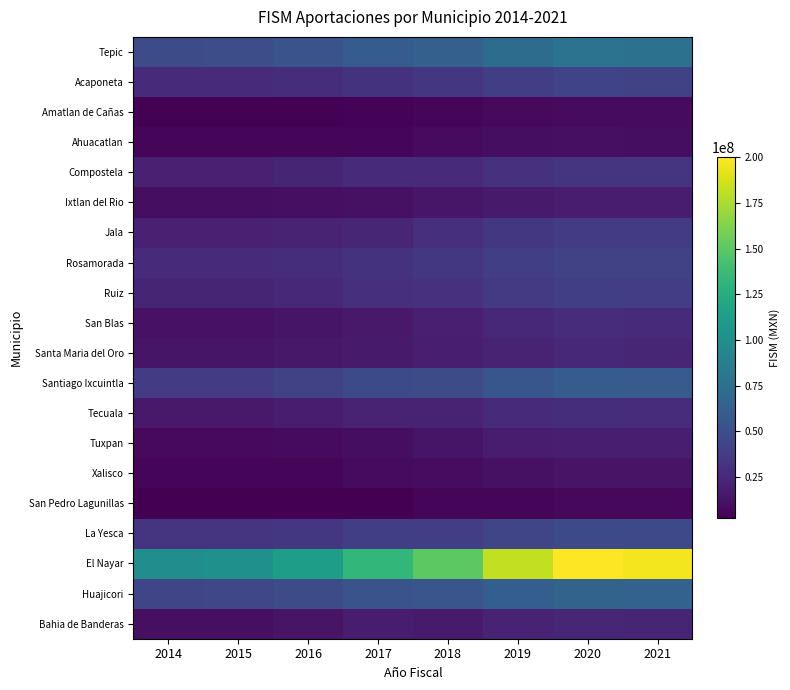

How many categories are shown in the chart?

8